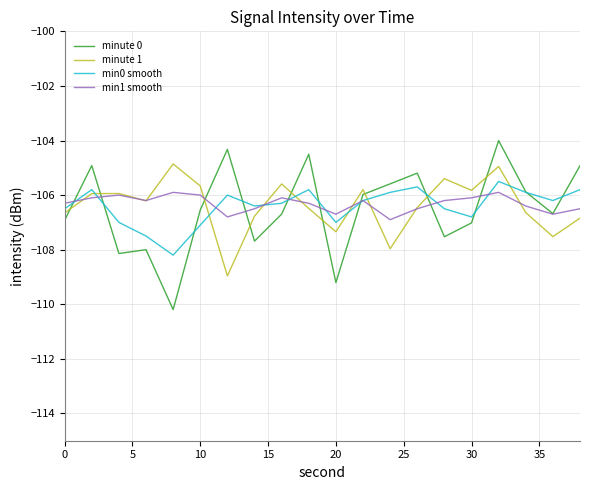

What is the lowest value of the minute 1 series?

-109.0